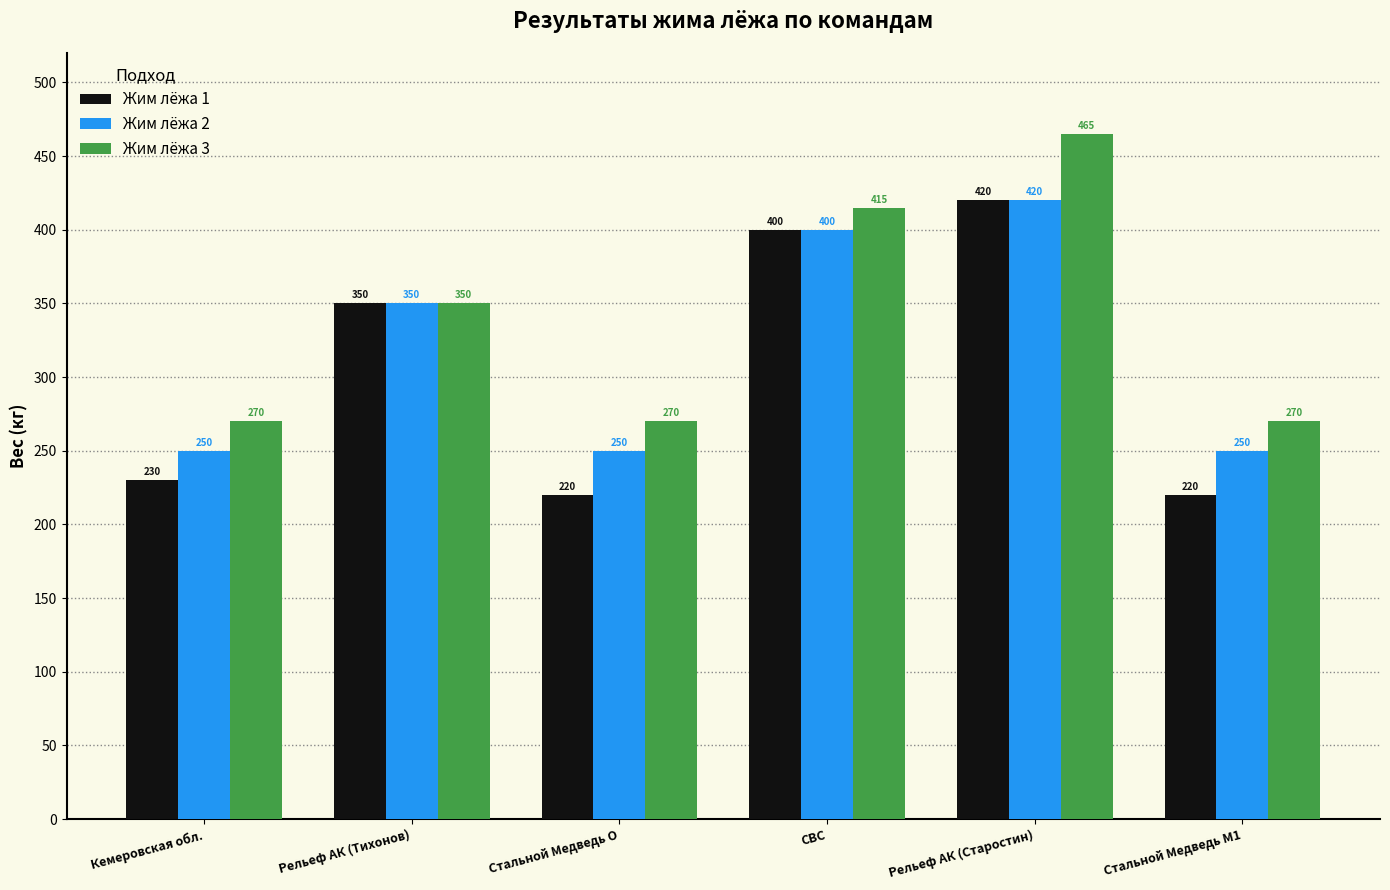

The Жим лёжа 2 series shows 557 at Рельеф АК (Старостин). True or false?

False